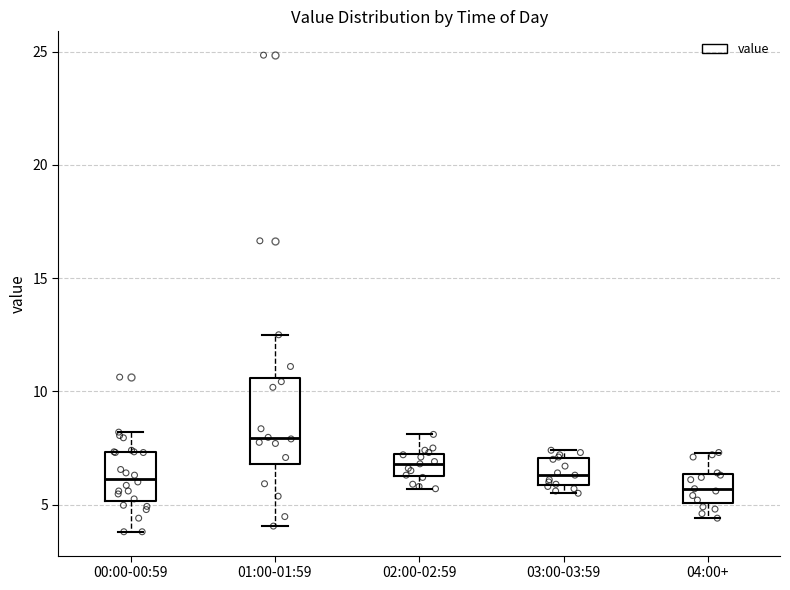

Where does the upper whisker of the box for 02:00-02:59 end on the y-axis? The values are not printed on the chart, so give them approximately, as read against the axis.

8.0